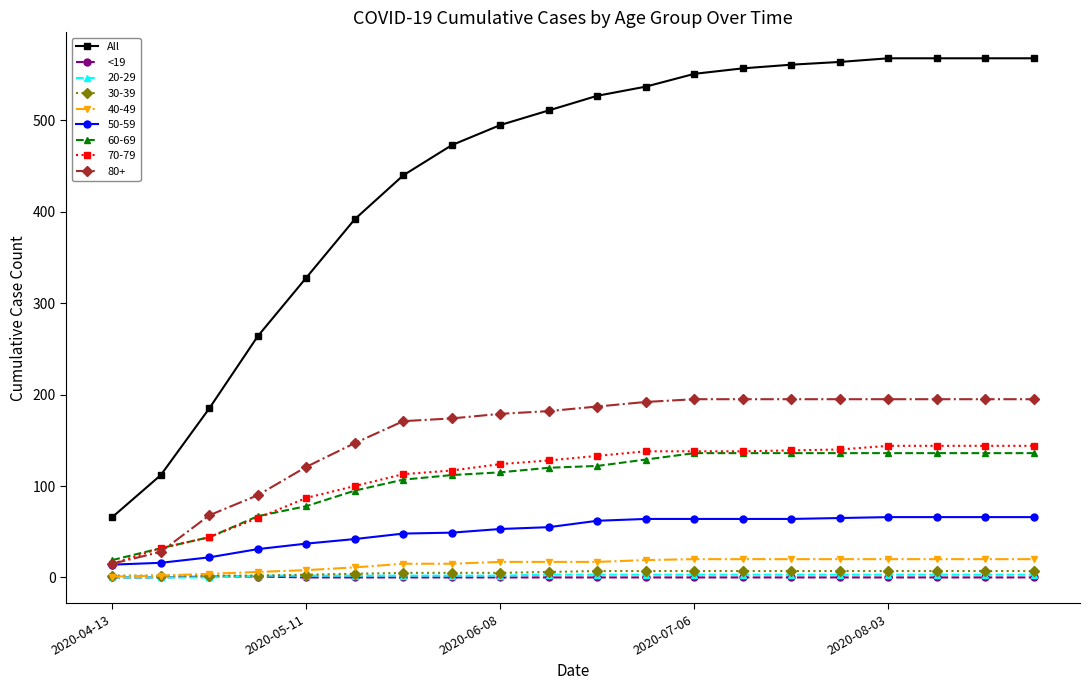

What is the maximum value shown in the chart?

568